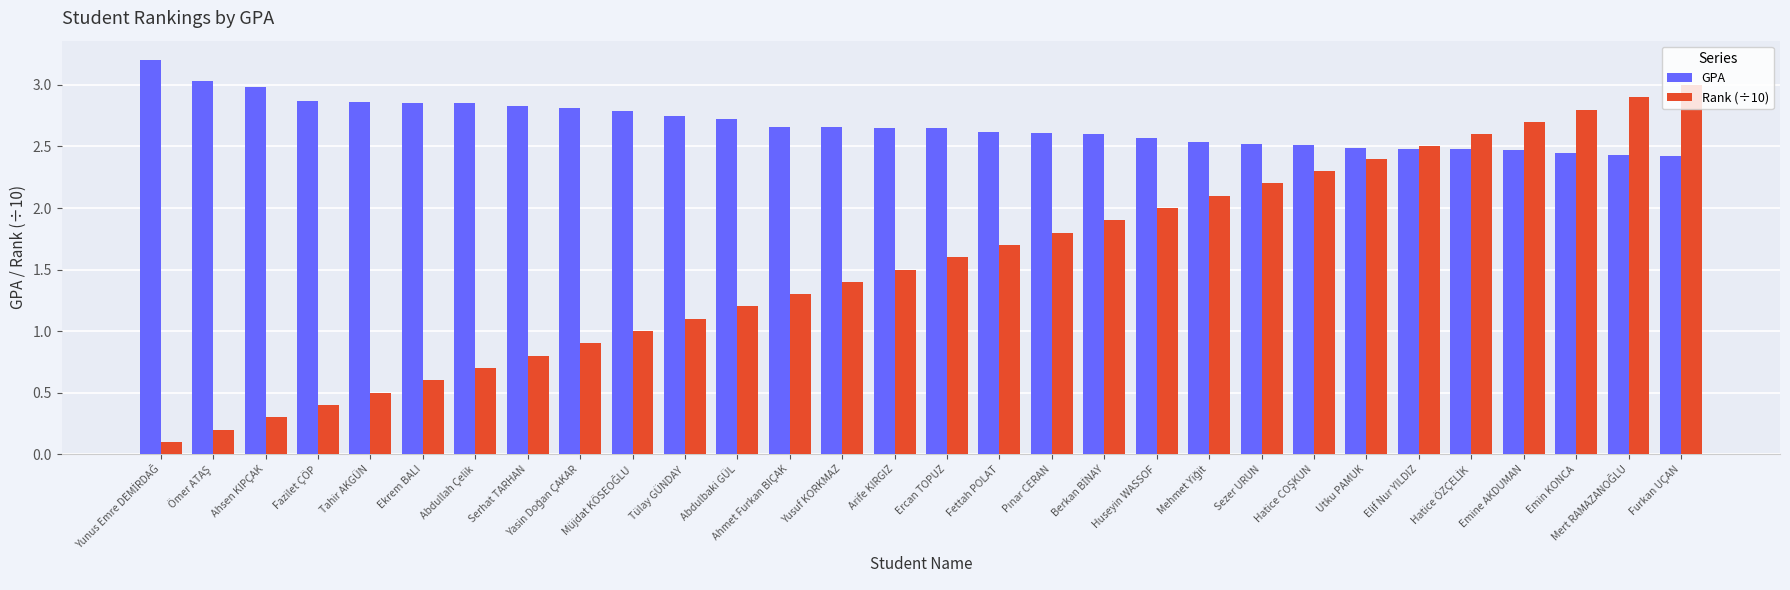

The value of Rank (÷10) at Elif Nur YILDIZ is 4.3. True or false?

False